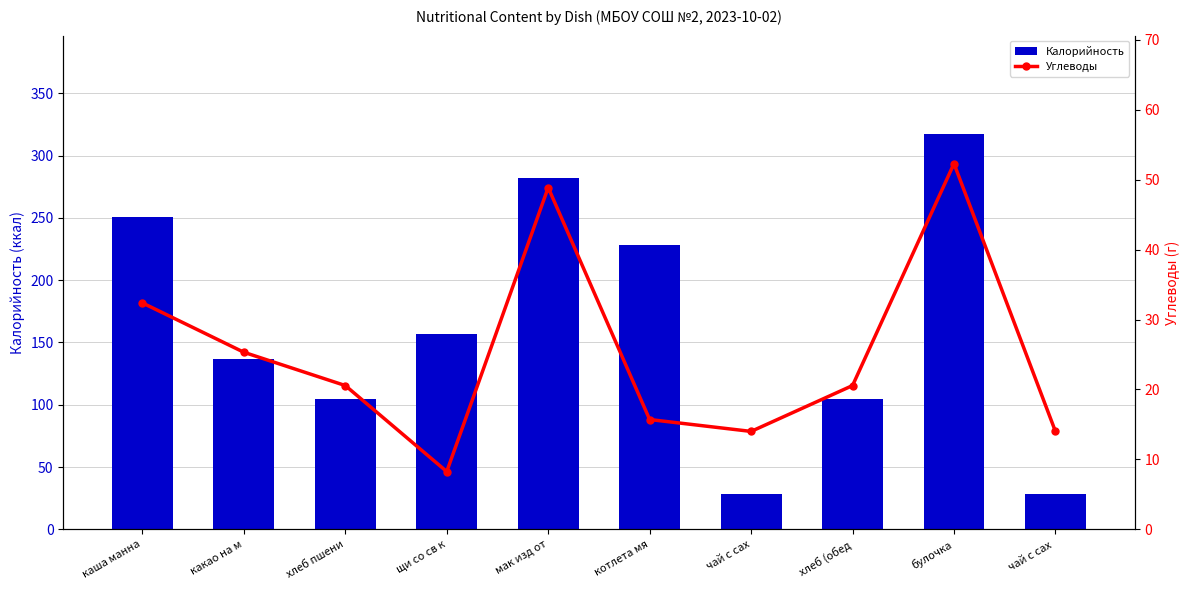

Rank the series by their maximum value, from highest to lowest.

Калорийность, Углеводы